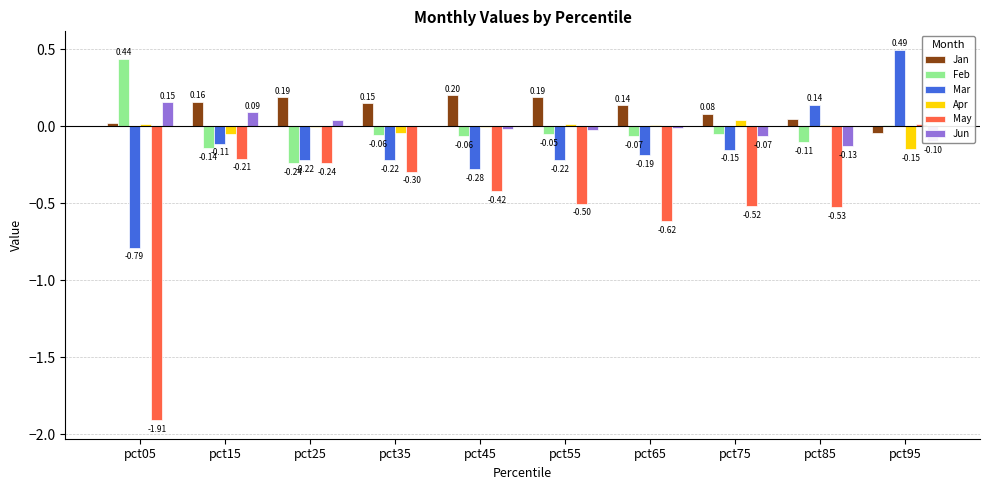

Reading left to right, list all the values displayed in this chart.

Jan: 0.0	0.2	0.2	0.1	0.2	0.2	0.1	0.1	0.0	-0.0
Feb: 0.4	-0.1	-0.2	-0.1	-0.1	-0.1	-0.1	-0.0	-0.1	0.0
Mar: -0.8	-0.1	-0.2	-0.2	-0.3	-0.2	-0.2	-0.2	0.1	0.5
Apr: 0.0	-0.0	-0.0	-0.0	-0.0	0.0	0.0	0.0	0.0	-0.2
May: -1.9	-0.2	-0.2	-0.3	-0.4	-0.5	-0.6	-0.5	-0.5	0.0
Jun: 0.2	0.1	0.0	0.0	-0.0	-0.0	-0.0	-0.1	-0.1	-0.1